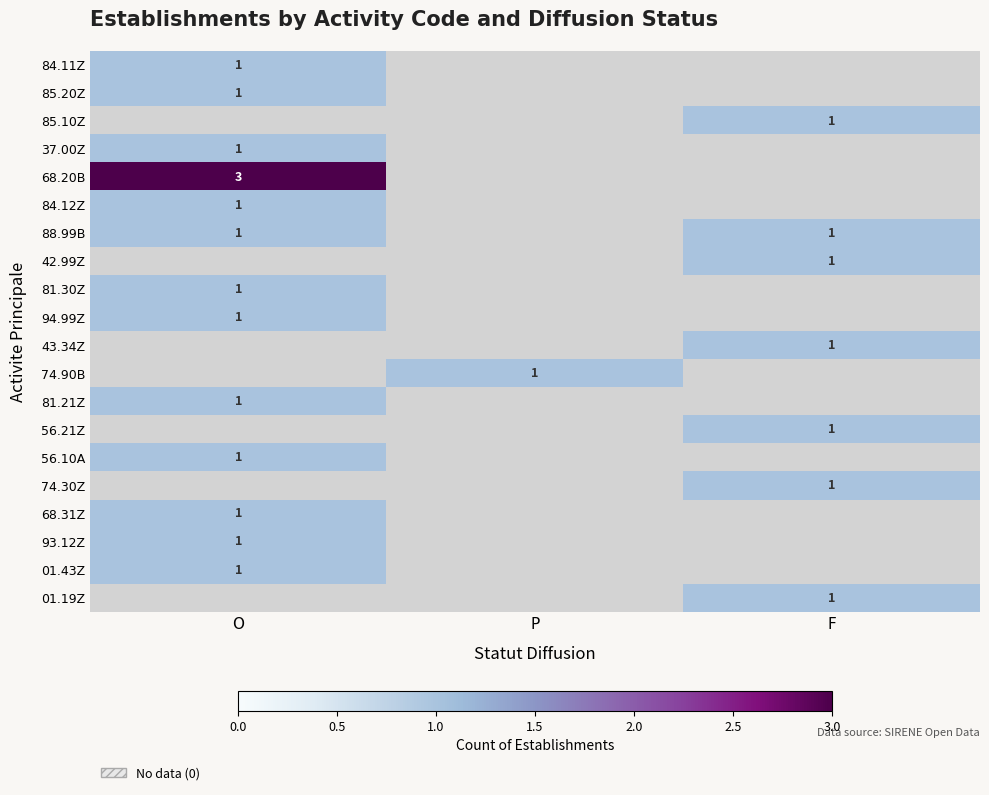

The value of 85.20Z at O is 1. True or false?

True